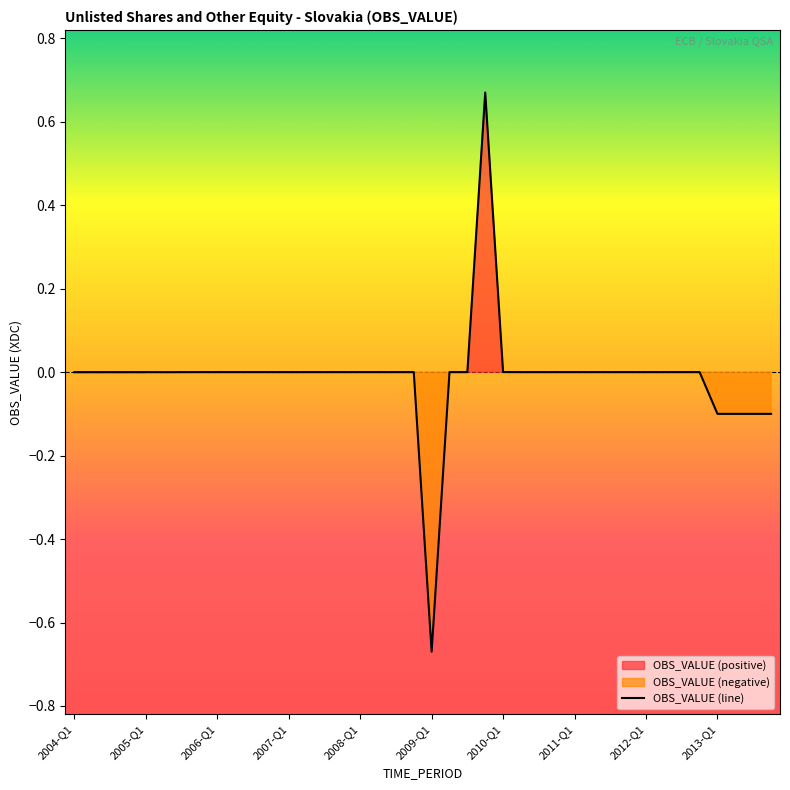

Where is the data nearest to the value 0?

2004-Q1